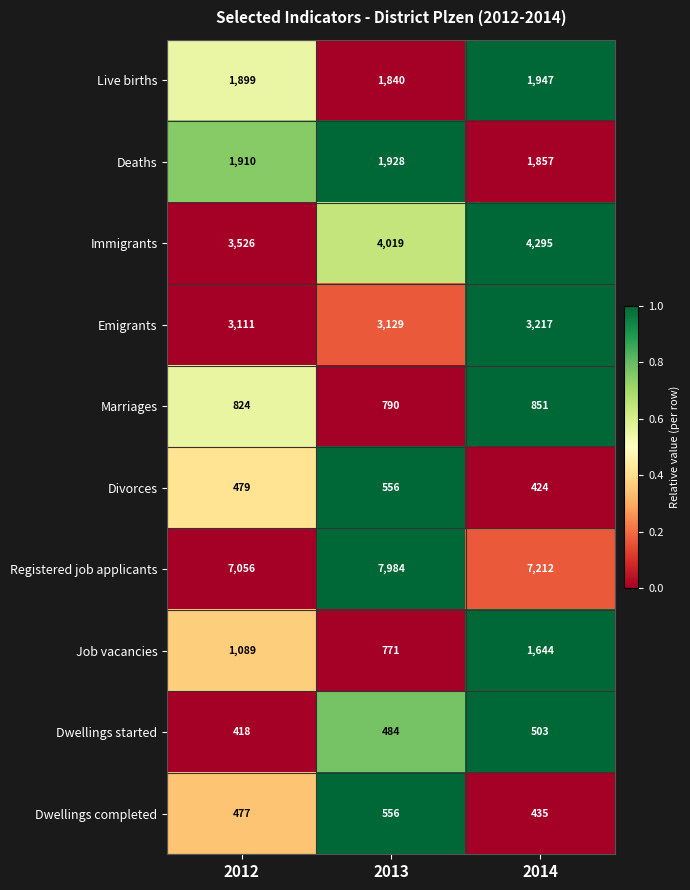

At which label does Divorces reach its peak?

2013